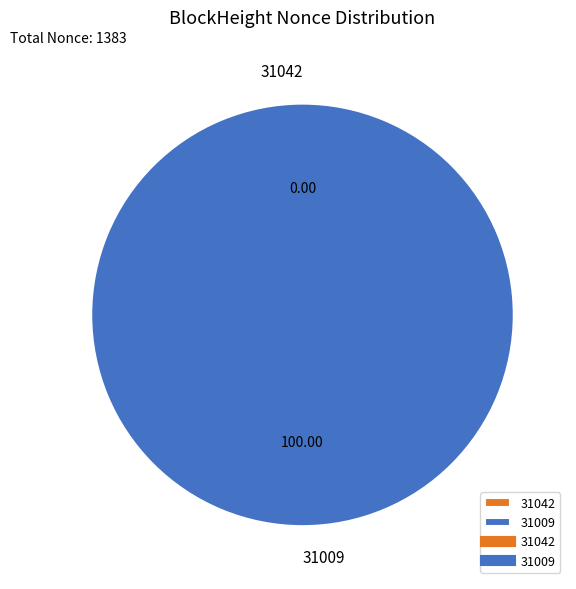

How many segments does this pie chart have?

2